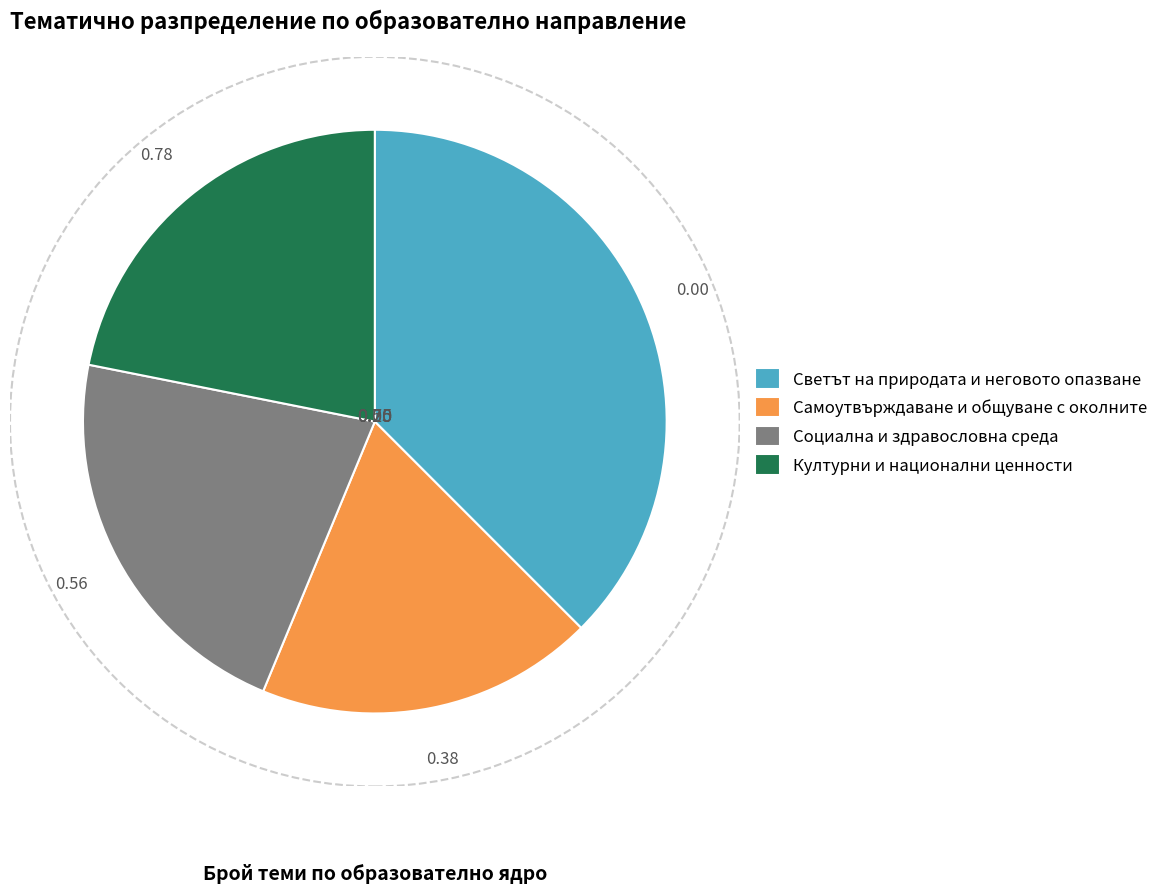

Is the sum of Социална и здравословна среда and Самоутвърждаване и общуване с околните greater than half?

No